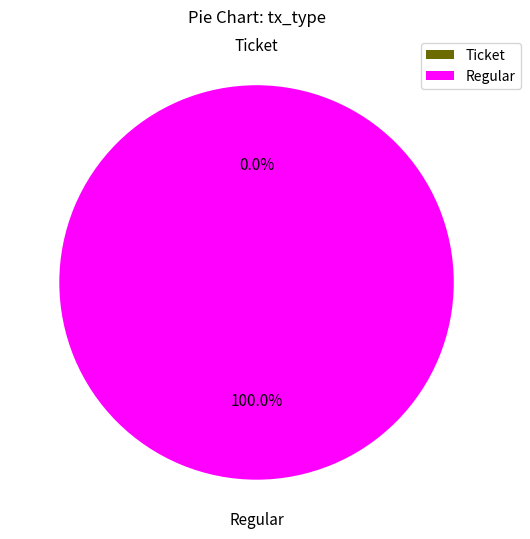

Between Regular and Ticket, which is larger?

Regular